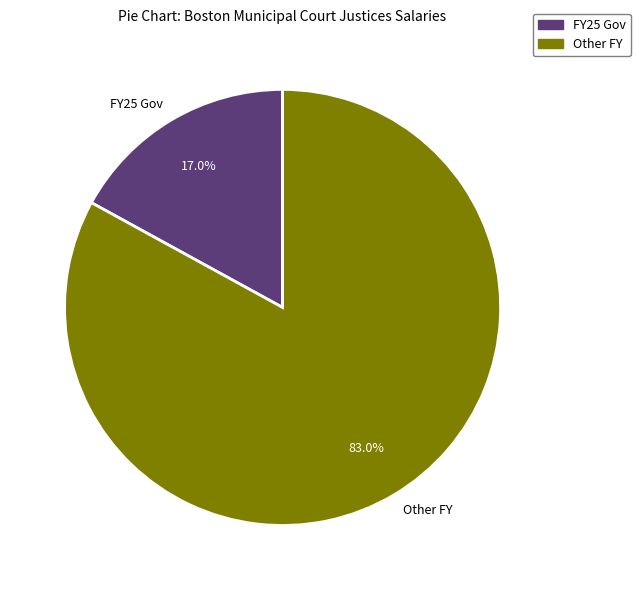

To the nearest percent, what is the difference between the largest and smallest slice percentages?

66%